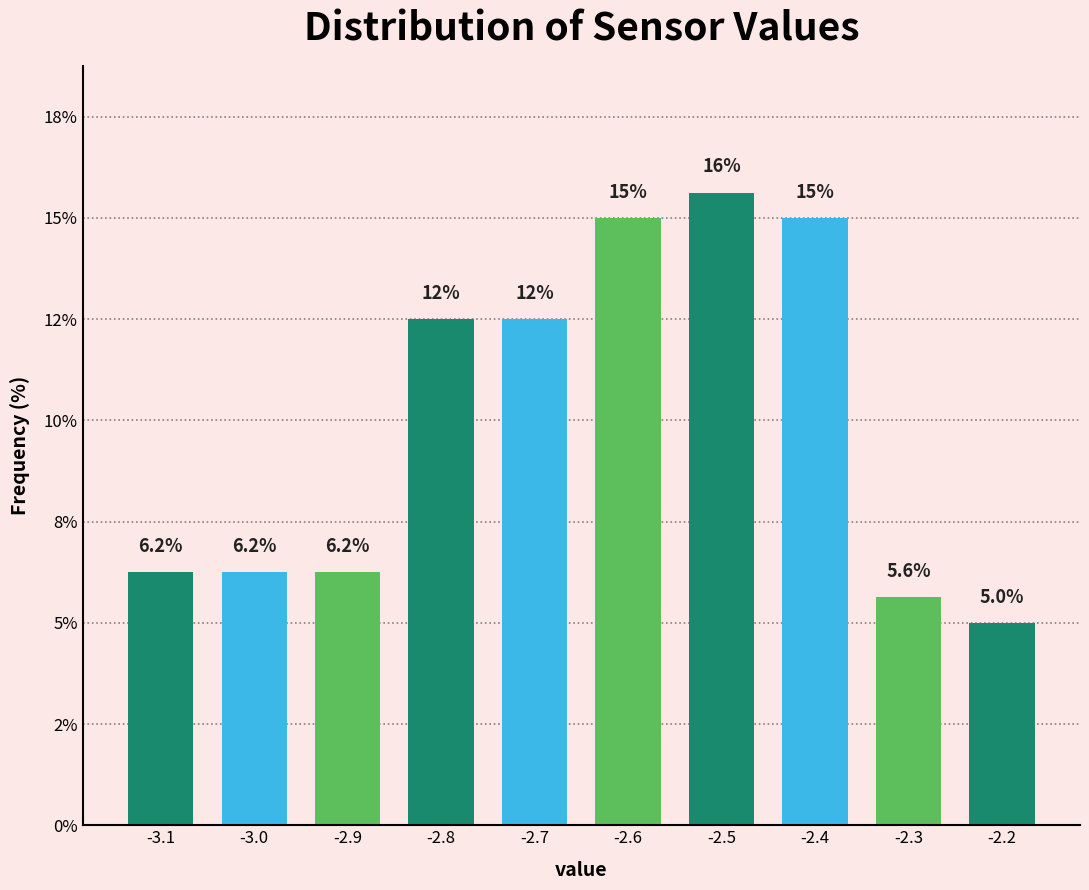

Are the bars horizontal?

No